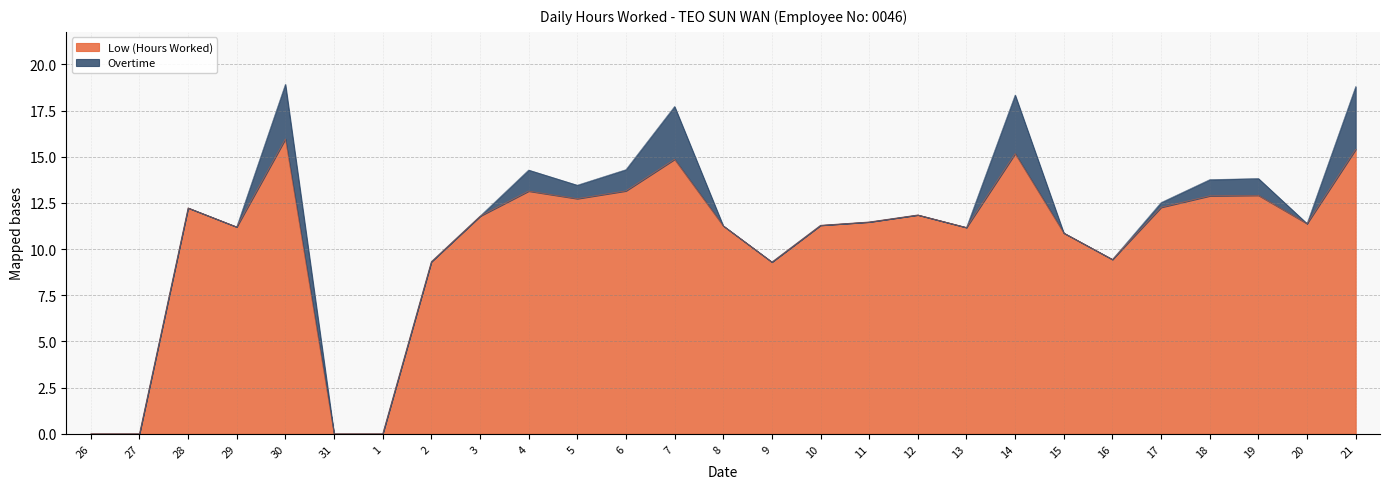

True or false: the data shows 11.8 at 12.

True